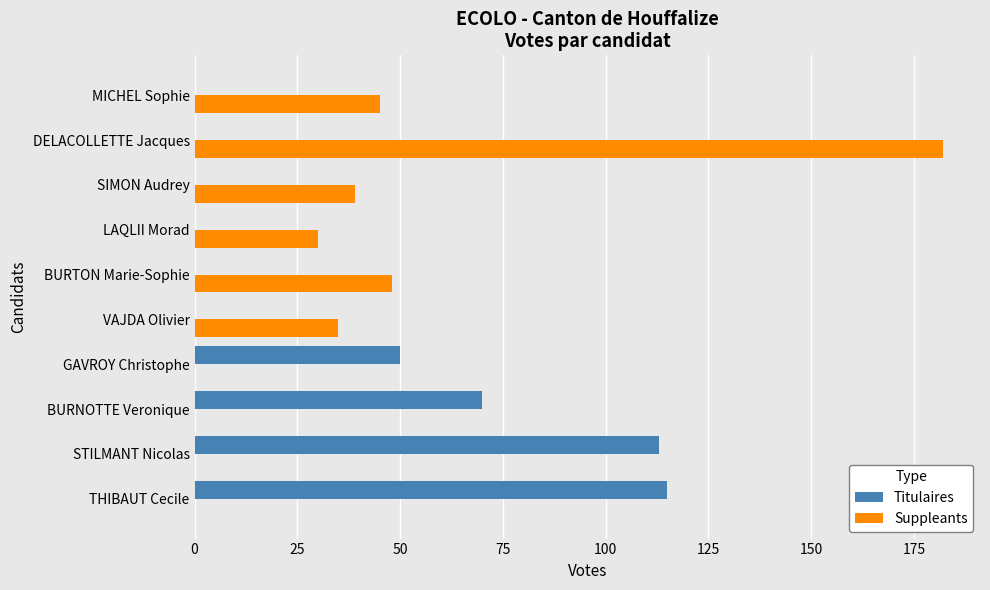

The value of Suppleants at STILMANT Nicolas is 0. True or false?

True